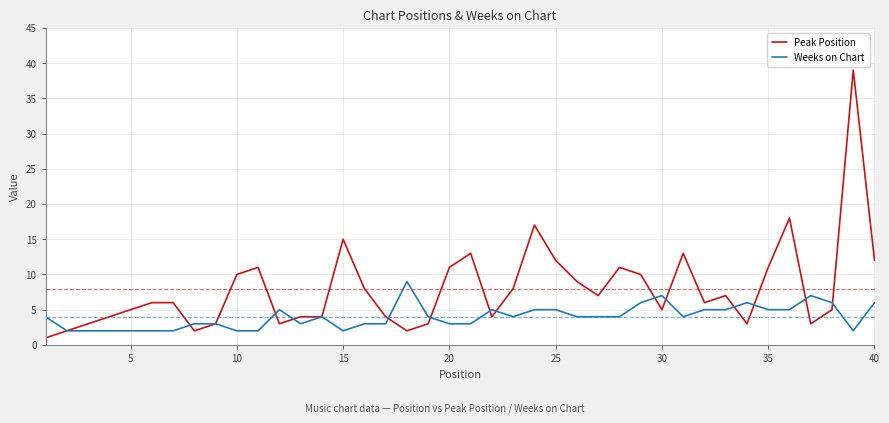

Count the Weeks on Chart values in the range 3 to 5.

23